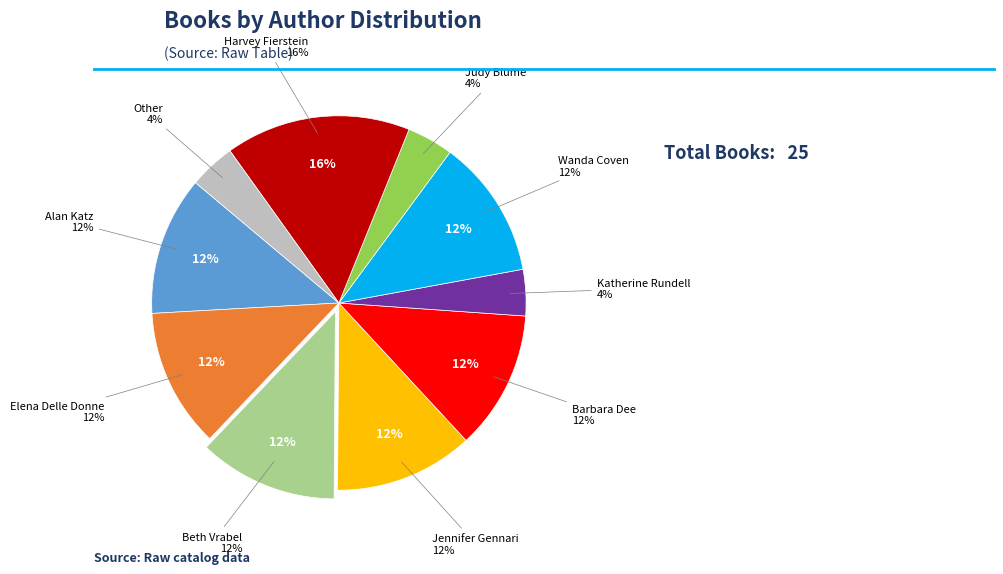

Which category has the biggest portion of the pie?

Harvey Fierstein